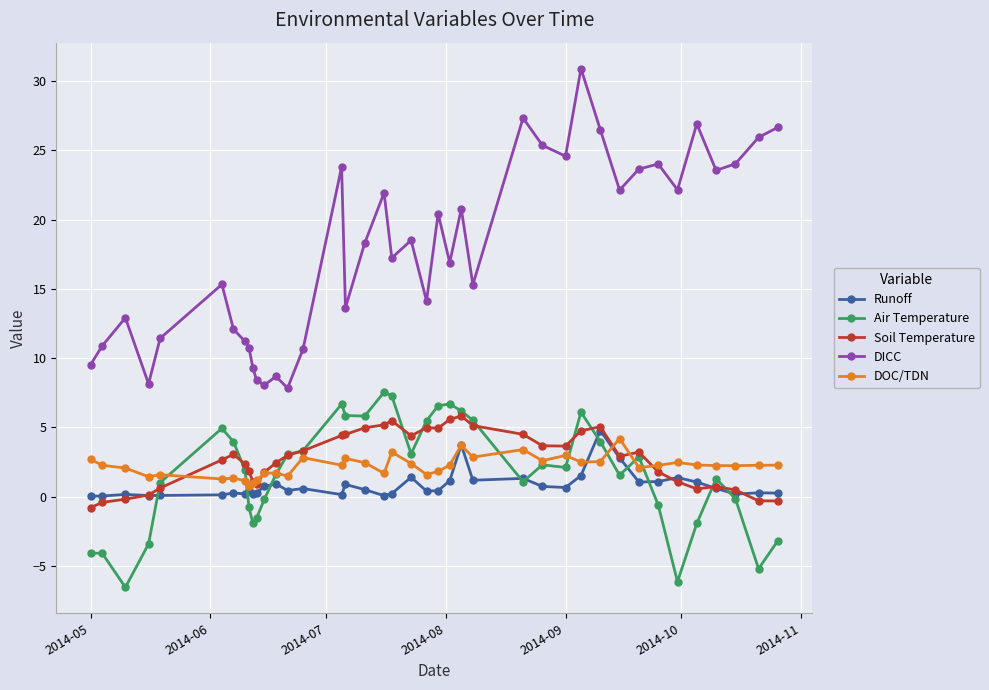

Count the number of data series in this chart.

5